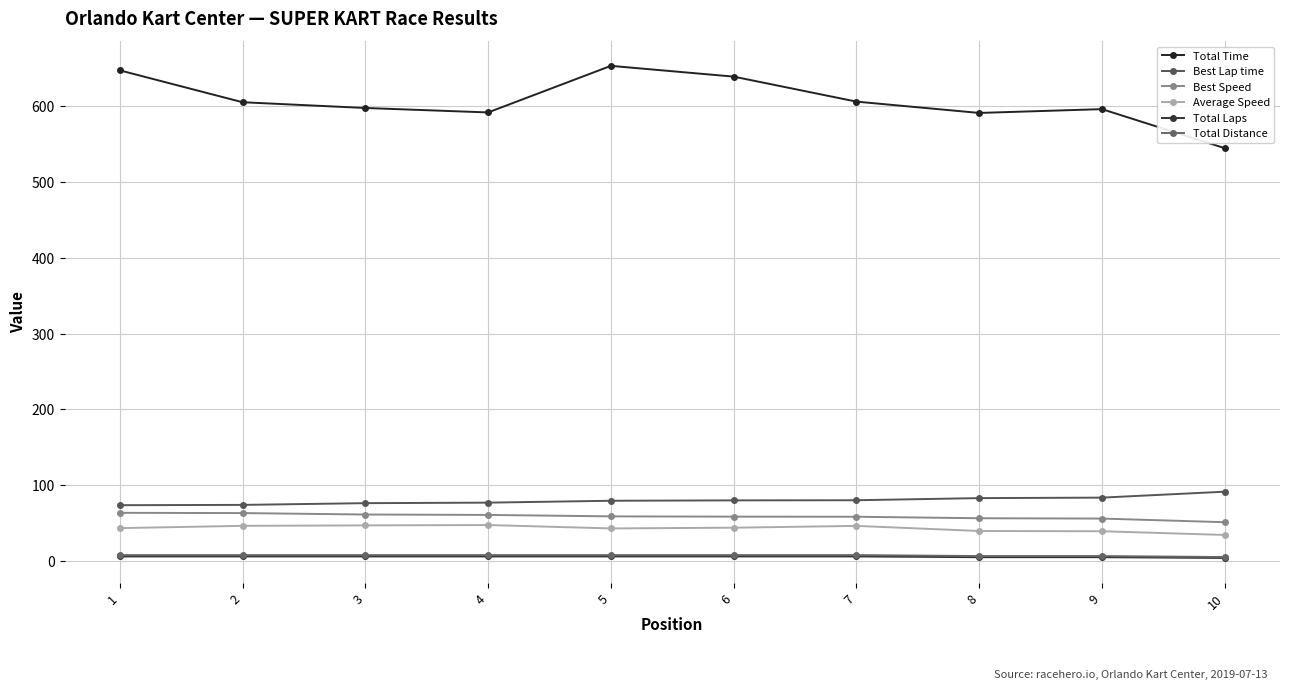

Reading right to left, transcribe all the data shown in this chart.

Total Time: 544.8	596.2	591.2	606.2	639.2	653.4	591.9	597.8	605.4	647.4
Best Lap time: 91.4	83.6	83.0	80.2	80.0	79.5	77.0	76.3	74.0	73.6
Best Speed: 51.2	56.0	56.4	58.4	58.5	58.9	60.8	61.3	63.2	63.6
Average Speed: 34.4	39.2	39.6	46.3	43.9	43.0	47.4	47.0	46.4	43.4
Total Laps: 4.0	5.0	5.0	6.0	6.0	6.0	6.0	6.0	6.0	6.0
Total Distance: 5.2	6.5	6.5	7.8	7.8	7.8	7.8	7.8	7.8	7.8